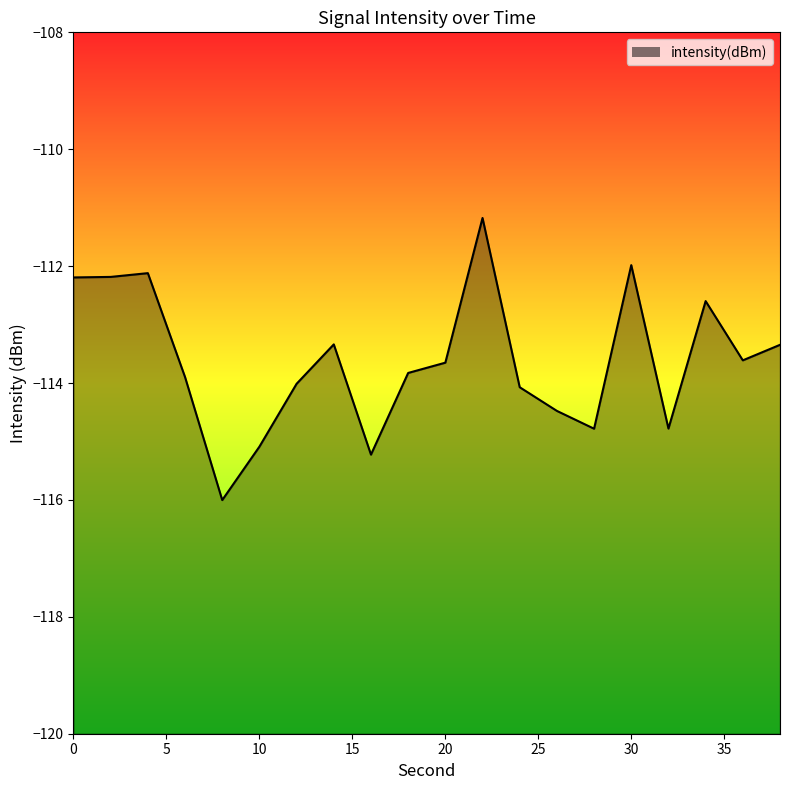

What is the change in value from 10 to 38?

+1.7